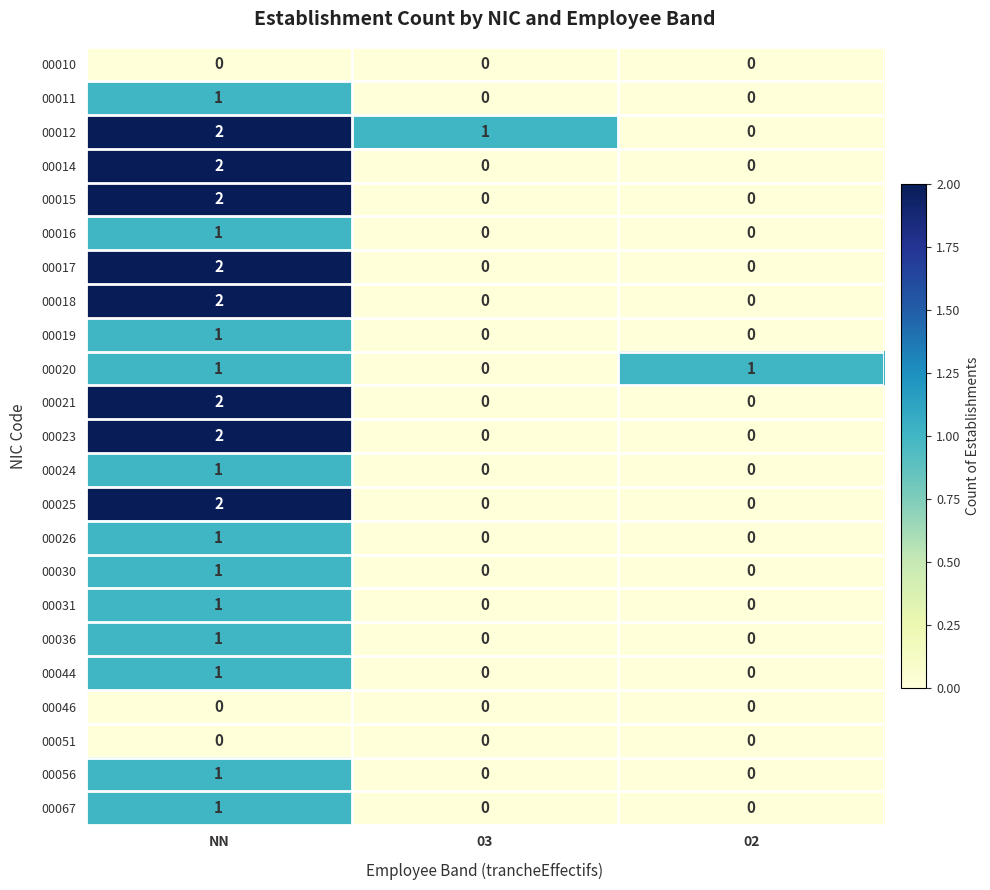

How many categories are shown in the chart?

3